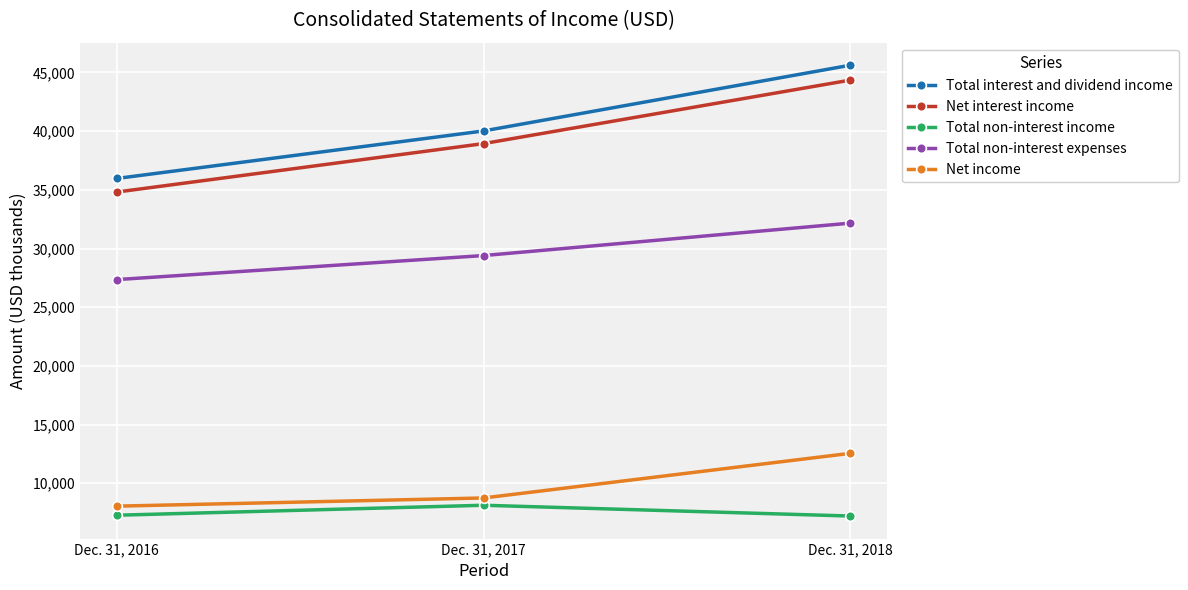

At how many categories does at least one series exceed 17871?

3